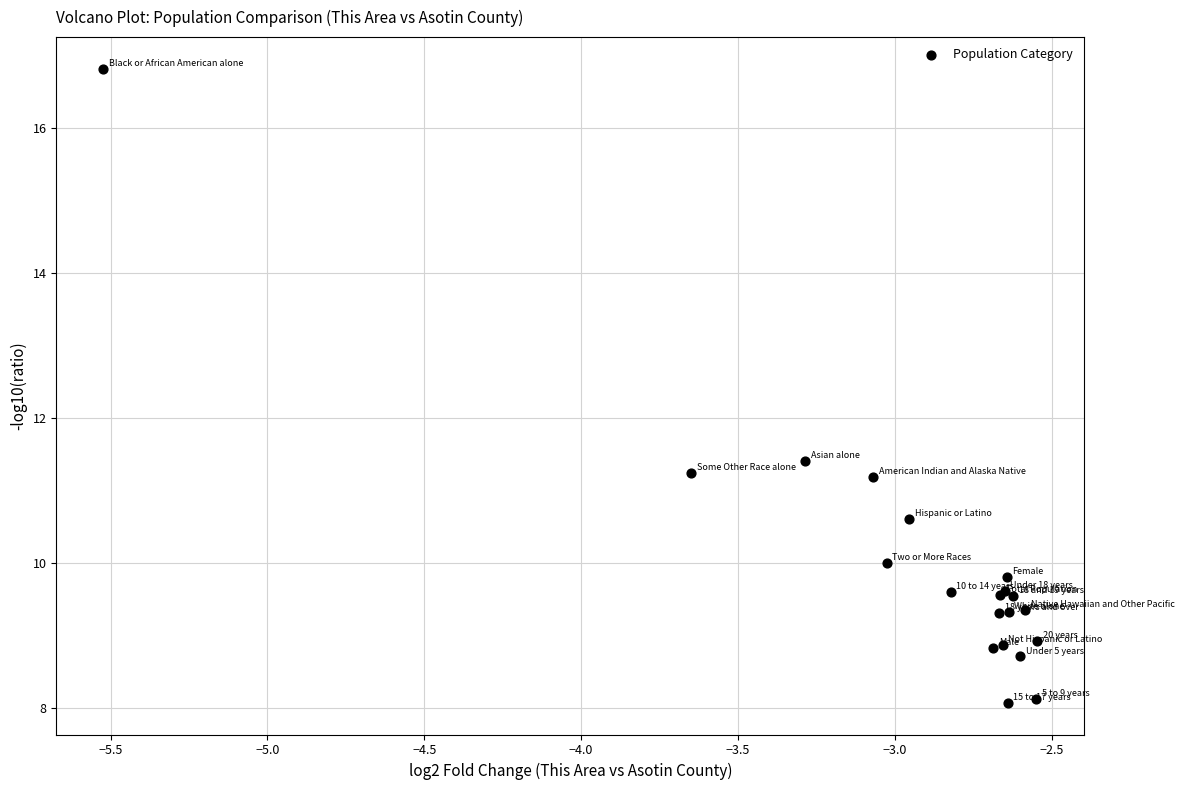

What Y value in the scatter plot is closest to 12?

11.4